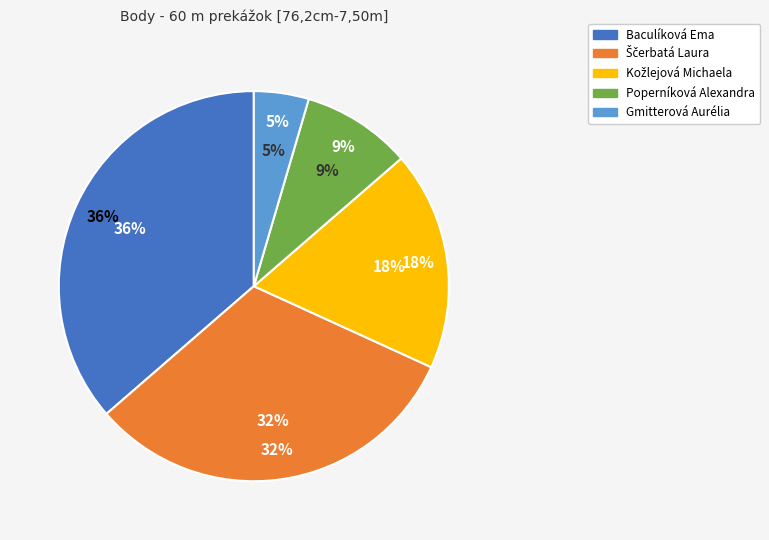

What is the change in value from Kožlejová Michaela to Gmitterová Aurélia?

-3